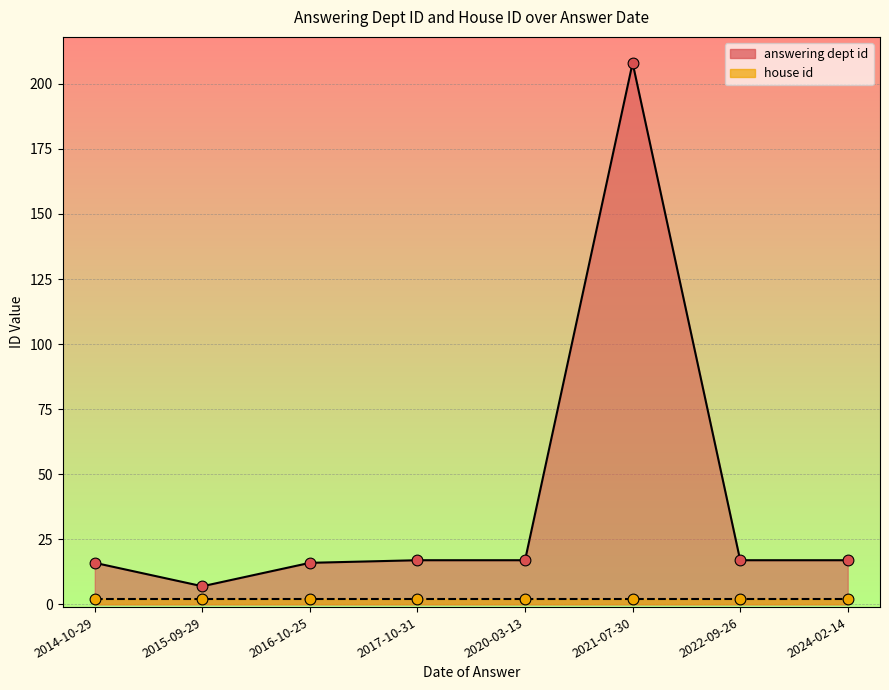

What is the total value across all series at 2017-10-31?

38